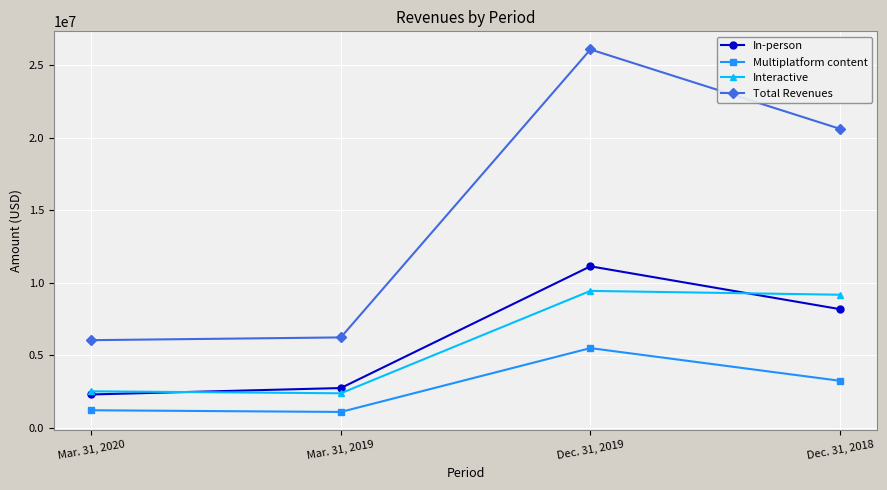

Is it true that Multiplatform content equals 3246657 at Dec. 31, 2018?

True